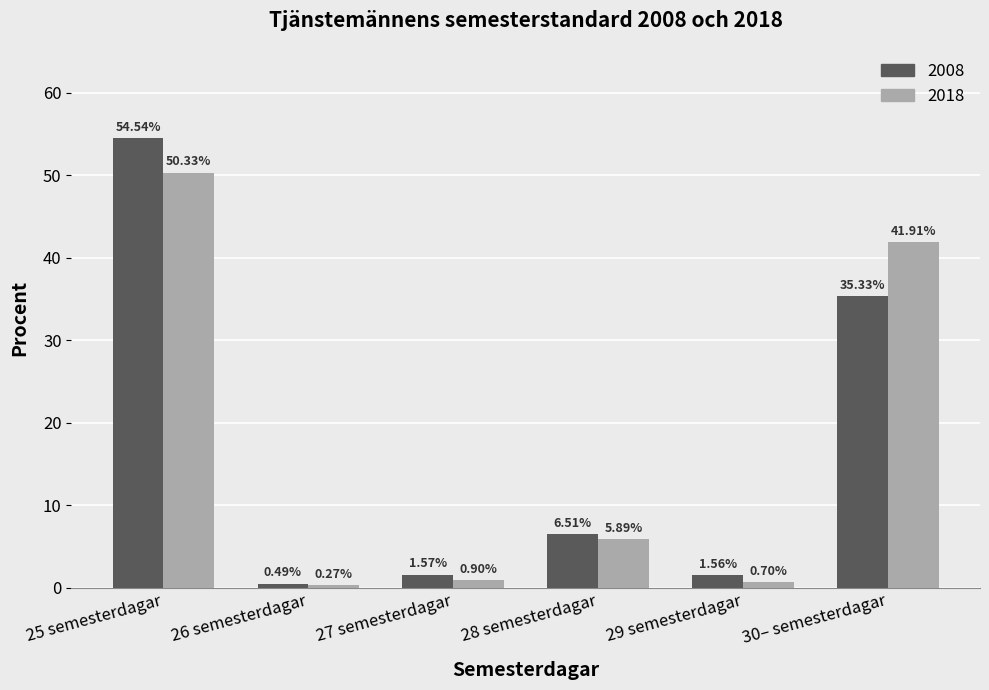

Which category has the lowest value in the 2018 series?

26 semesterdagar